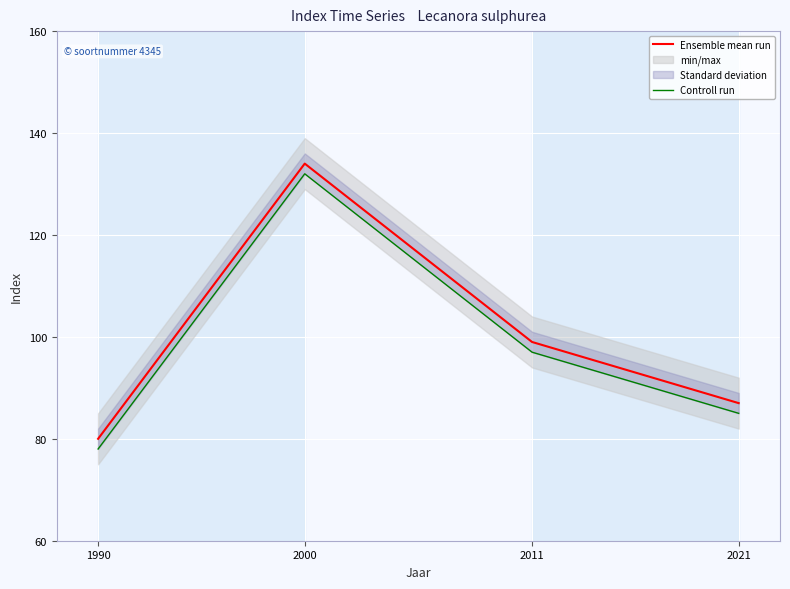

How many data points does each series have?

4